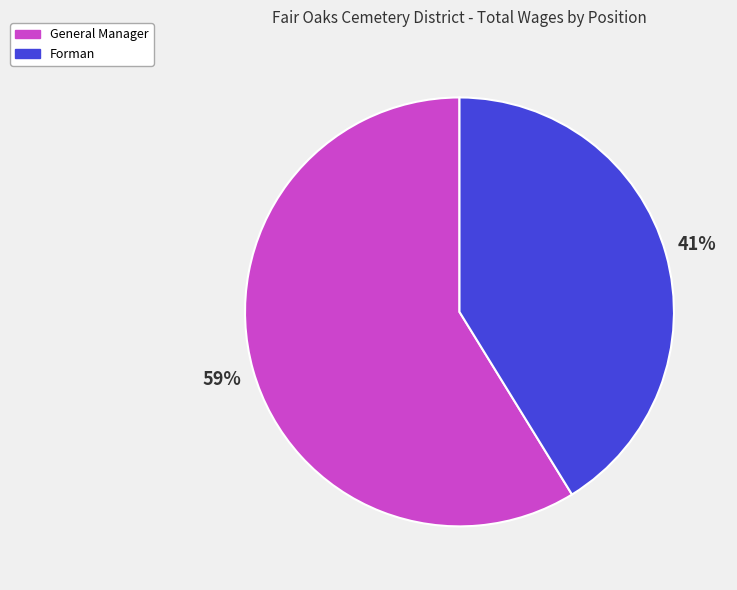

Between Forman and General Manager, which is larger?

General Manager